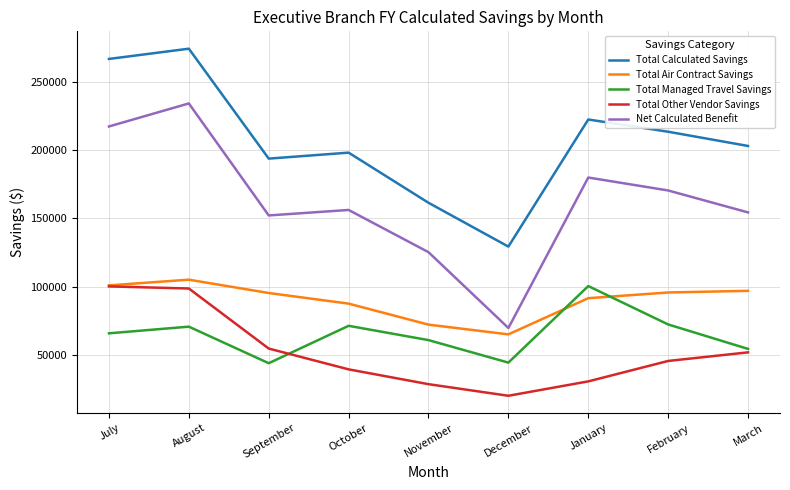

The Total Other Vendor Savings series shows 20263.5 at July. True or false?

False